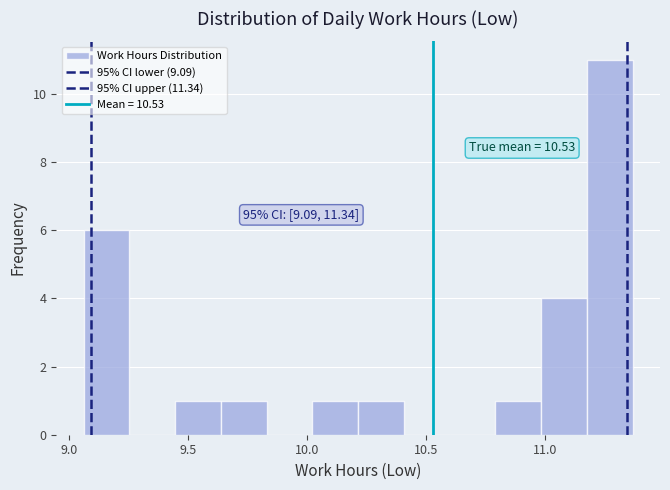

Read against the x-axis, roughly where is the centre of the tallest bar?

11.25